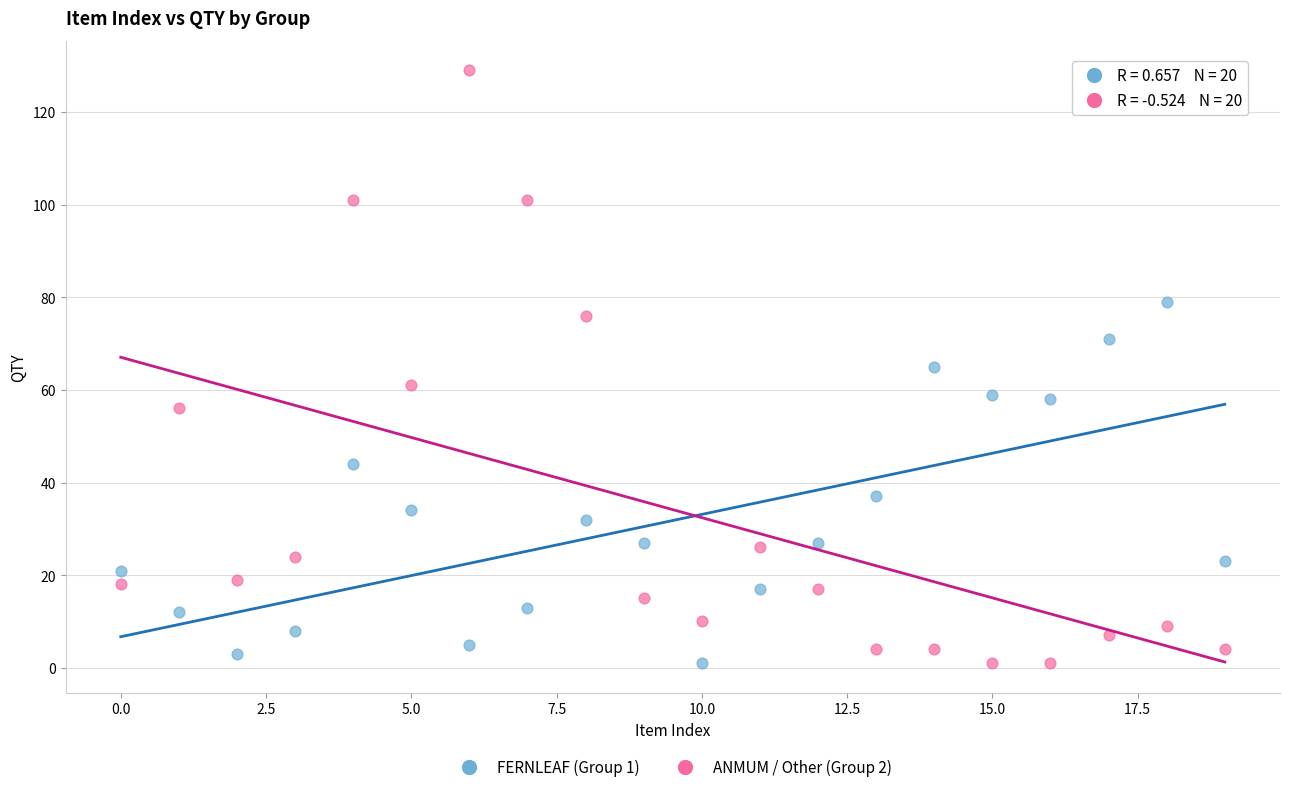

Which series has the widest spread of Y values?

ANMUM / Other (Group 2)